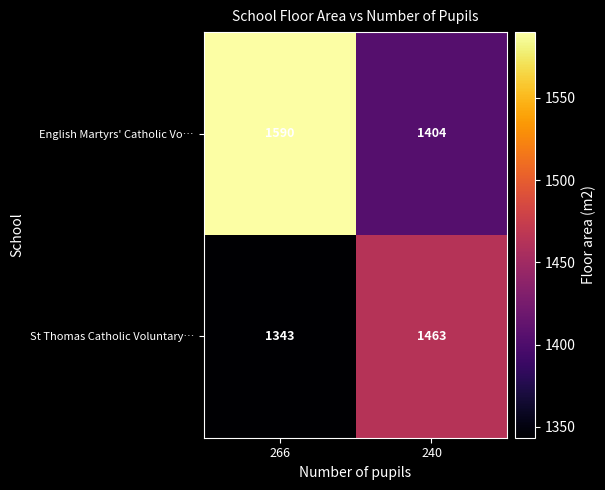

At which category is the sum across all series the highest?

266